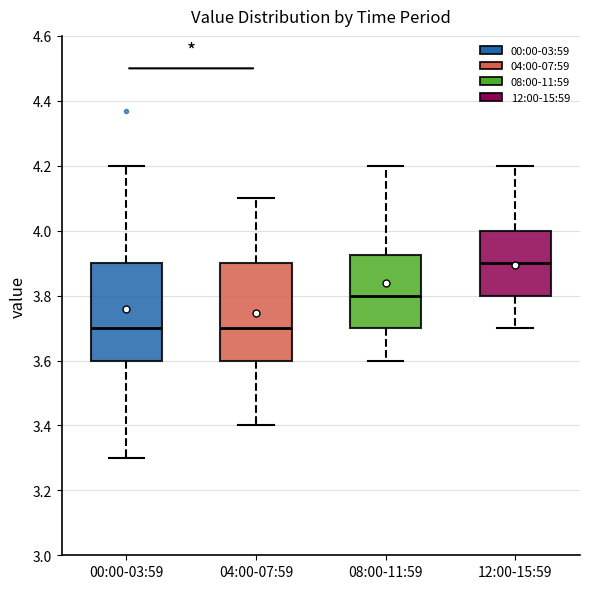

Reading left to right, read every box against the y-axis: the position of its median line, the range the box covers, and the ends of its whiskers. The values are not printed on the chart, so give them approximately, as read against the axis.

00:00-03:59: median 3.70, box 3.60 to 3.90, whiskers 3.30 to 4.20
04:00-07:59: median 3.70, box 3.60 to 3.90, whiskers 3.40 to 4.10
08:00-11:59: median 3.80, box 3.70 to 3.92, whiskers 3.60 to 4.20
12:00-15:59: median 3.90, box 3.80 to 4.00, whiskers 3.70 to 4.20